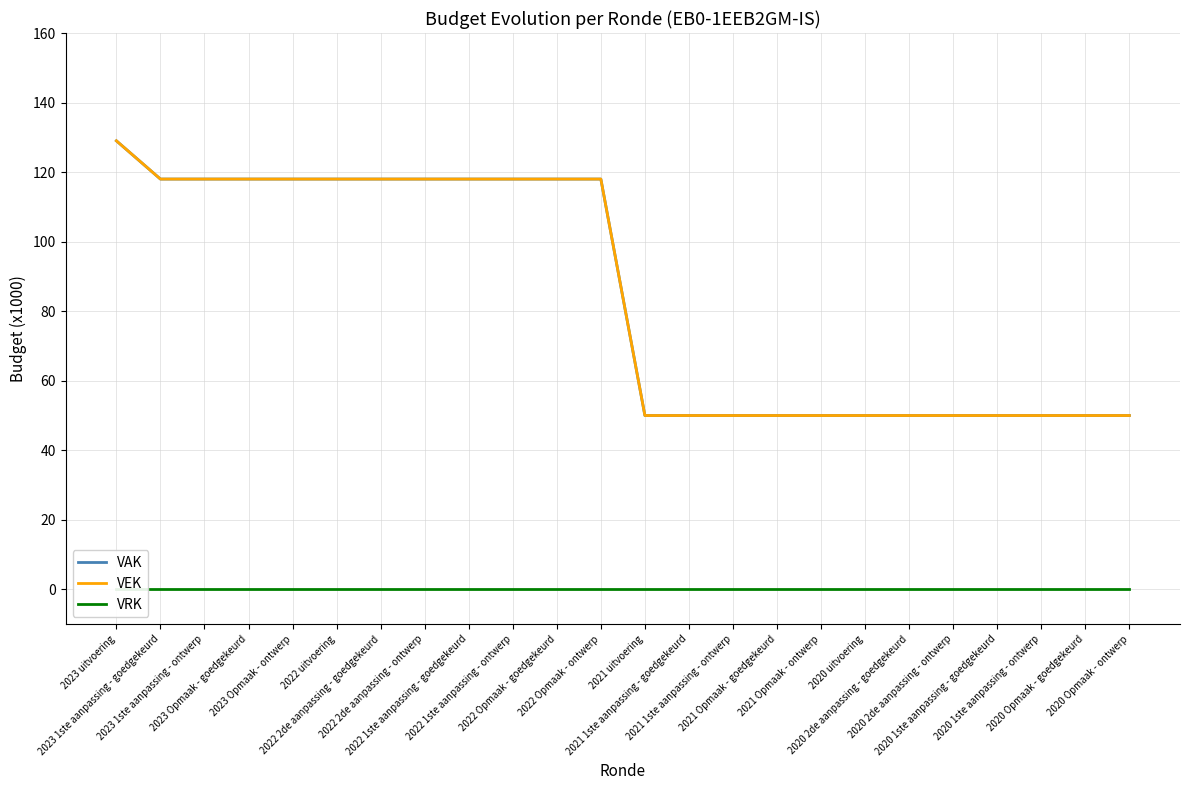

True or false: VEK and VAK cross at least once.

False